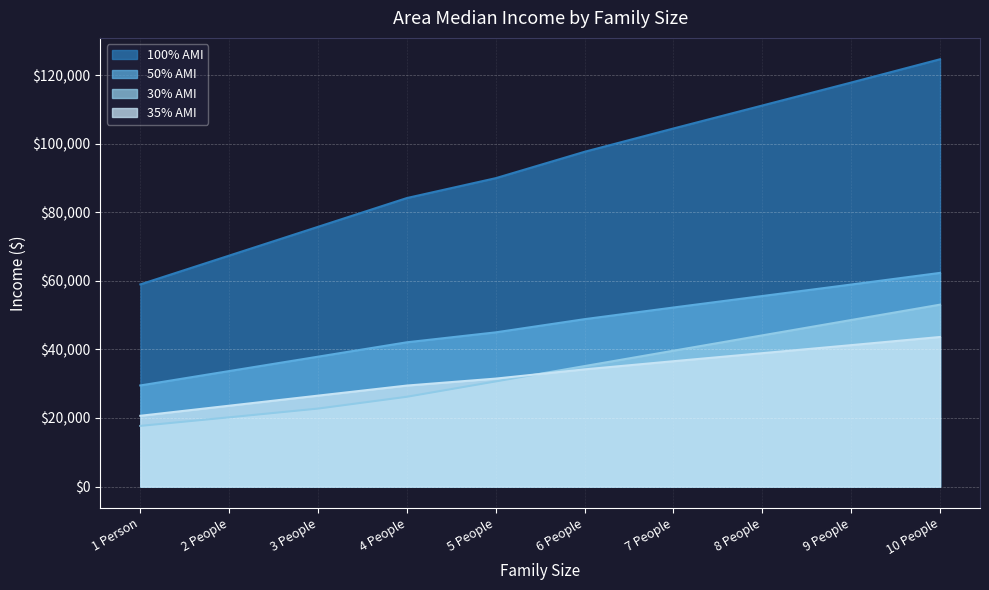

Reading right to left, extract all data points from this chart.

100% AMI: 124700	117900	111200	104500	97700	90000	84200	75800	67400	59000
50% AMI: 62350	58950	55600	52250	48850	45000	42100	37900	33700	29500
35% AMI: 43645	41265	38920	36575	34195	31500	29470	26530	23590	20650
30% AMI: 53080	48600	44120	39640	35160	30680	26200	22750	20200	17700